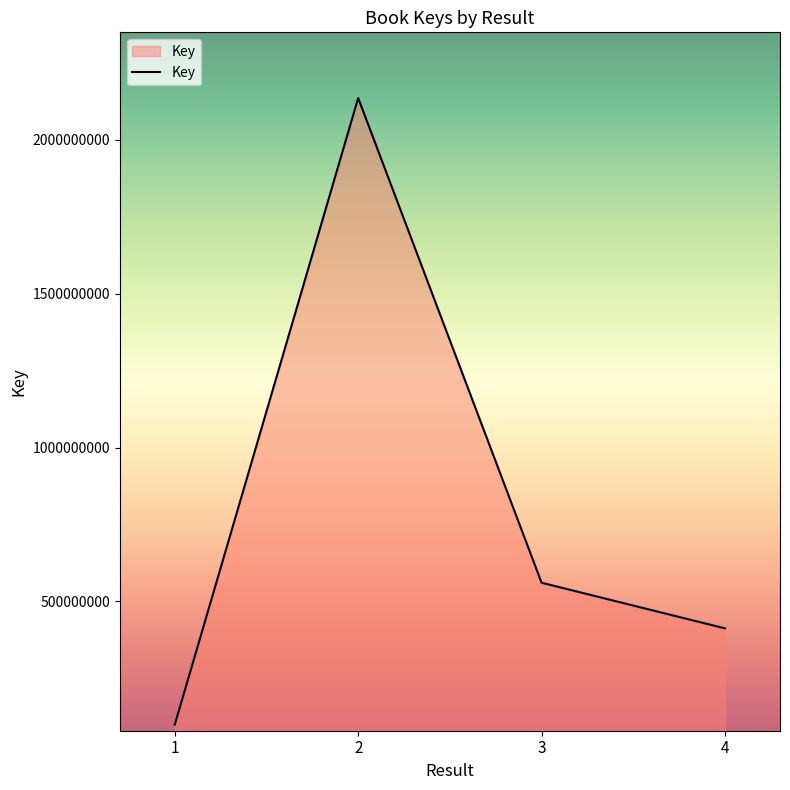

Which category has the highest value across all series?

2